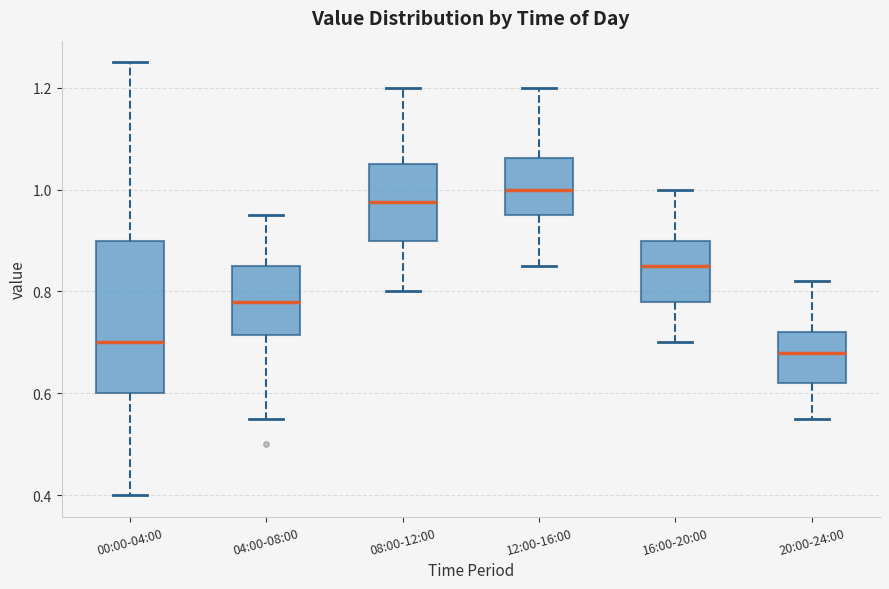

Reading left to right, transcribe this box plot: for each box, give where its median line is, the range the box spans, and where its two whiskers end, as read against the y-axis. The values are not printed on the chart, so give them approximately, as read against the axis.

00:00-04:00: median 0.70, box 0.60 to 0.90, whiskers 0.40 to 1.26
04:00-08:00: median 0.78, box 0.72 to 0.86, whiskers 0.56 to 0.96
08:00-12:00: median 0.98, box 0.90 to 1.06, whiskers 0.80 to 1.20
12:00-16:00: median 1.00, box 0.96 to 1.06, whiskers 0.86 to 1.20
16:00-20:00: median 0.86, box 0.78 to 0.90, whiskers 0.70 to 1.00
20:00-24:00: median 0.68, box 0.62 to 0.72, whiskers 0.56 to 0.82